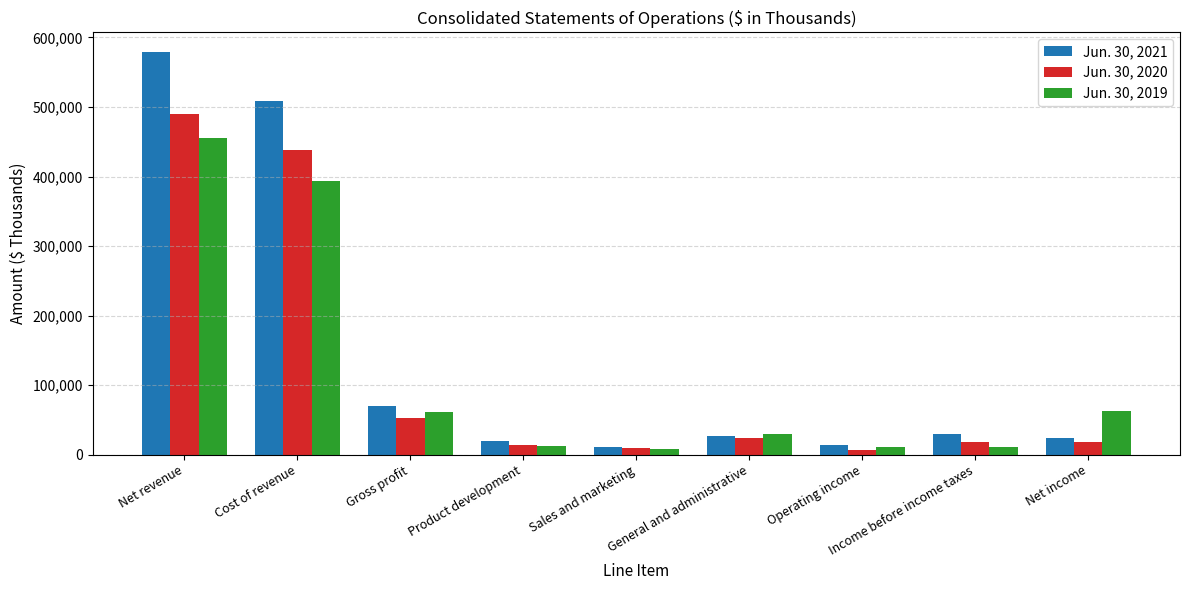

What is the maximum value shown in the chart?

578487